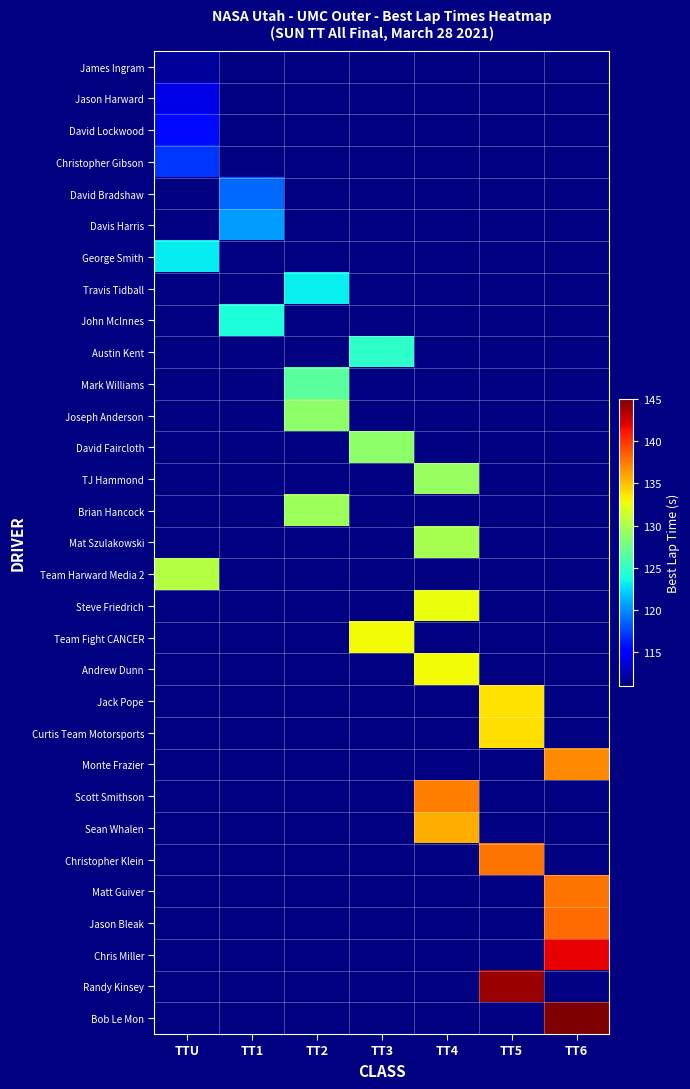

Which label corresponds to the smallest value in the chart?

TTU